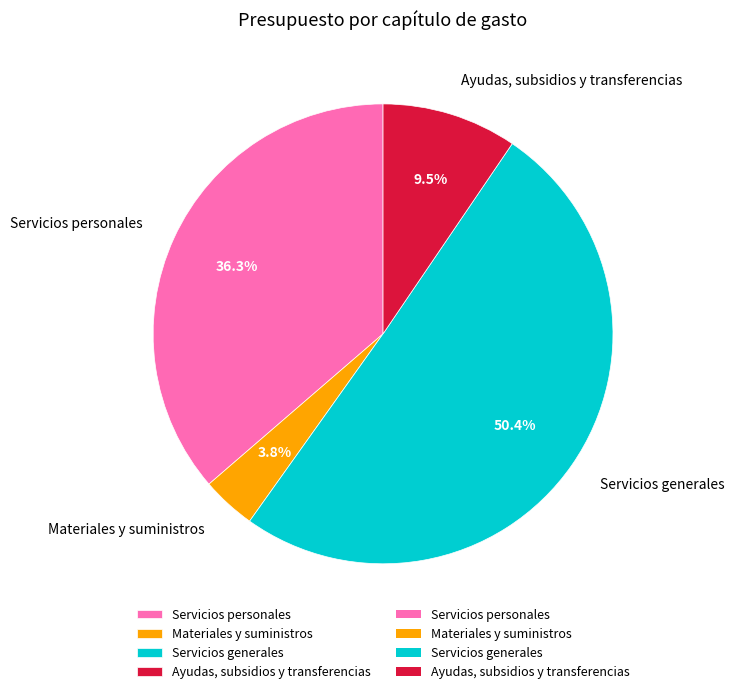

Is Ayudas, subsidios y transferencias the majority of the pie?

No